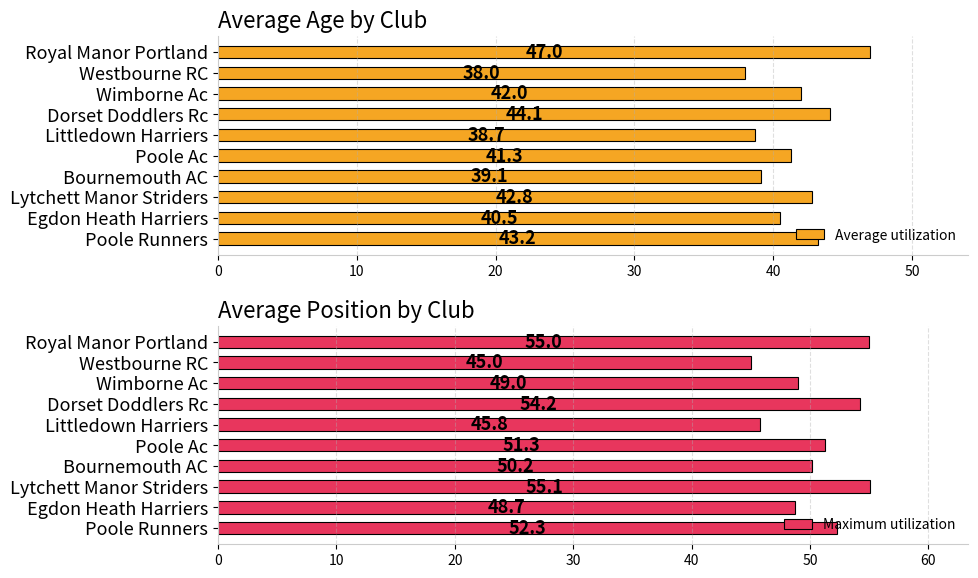

What are all the series names shown in the legend?

Average utilization, Maximum utilization